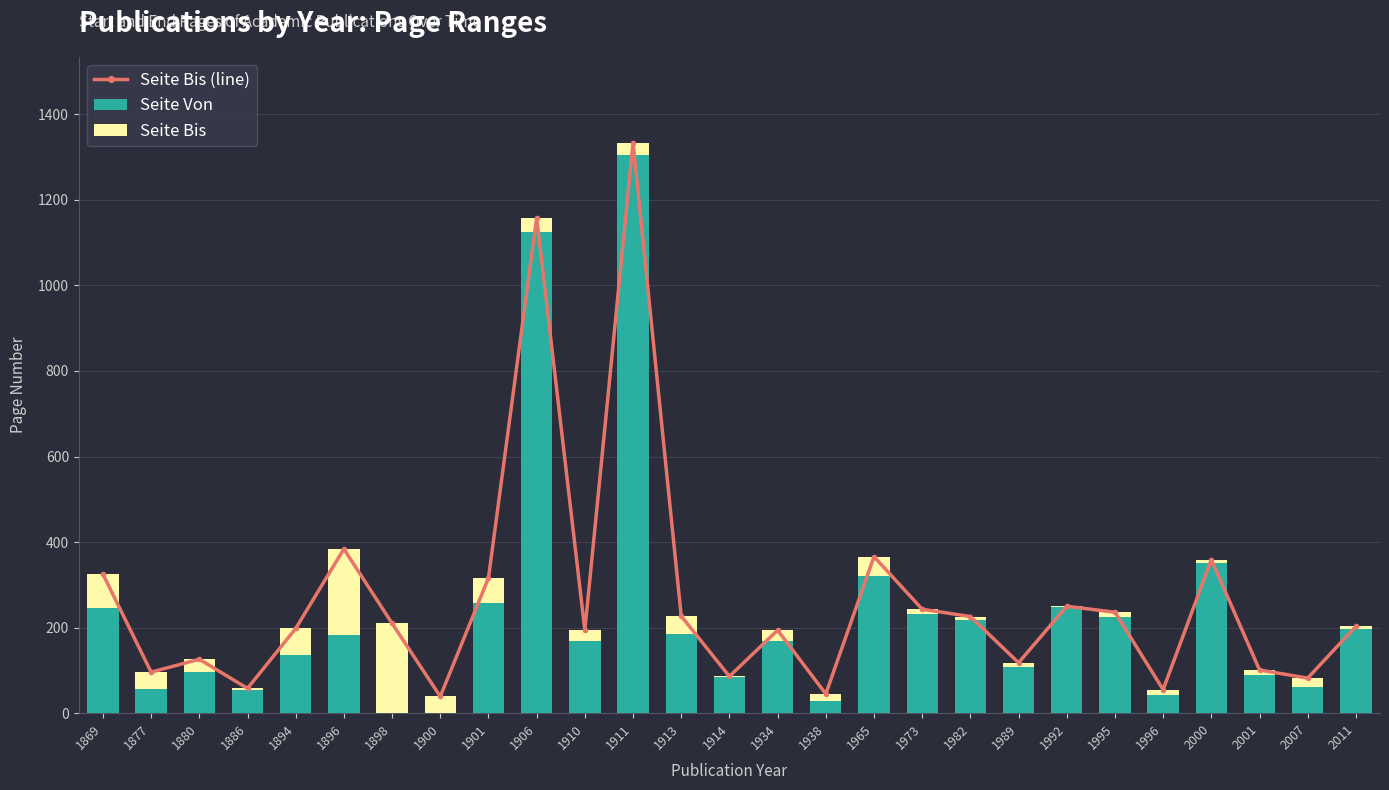

How many groups of bars are there?

27